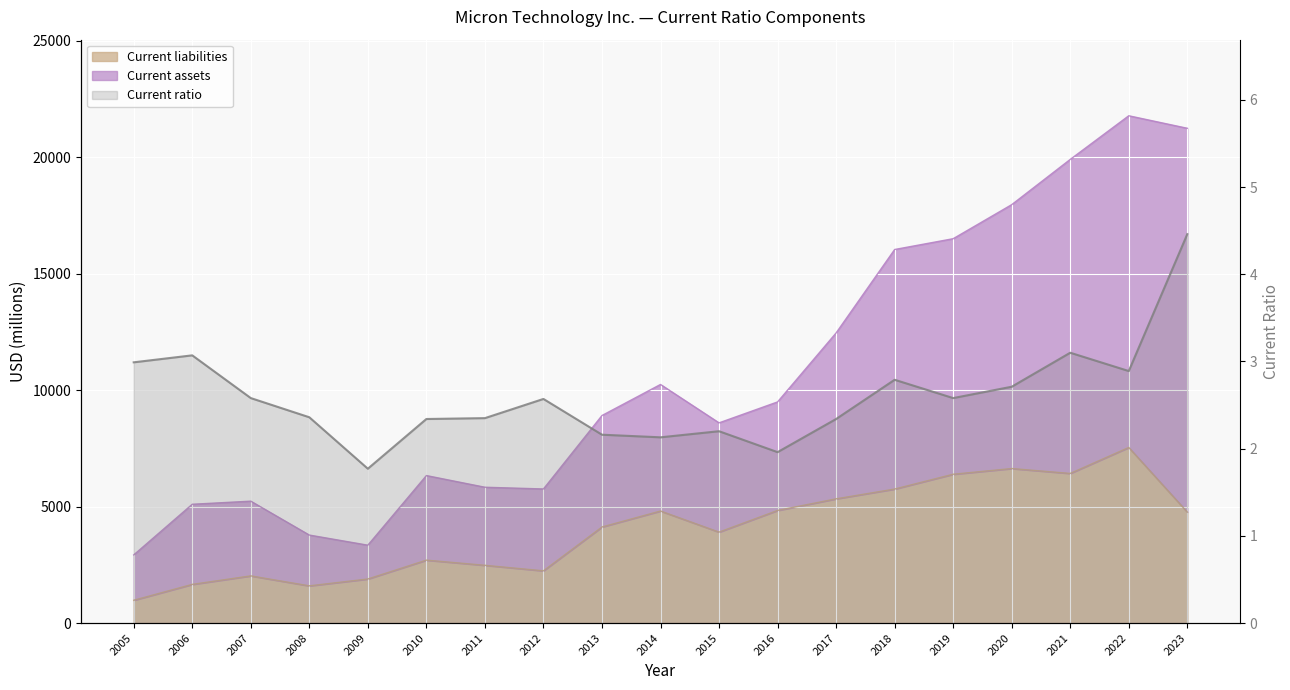

Count the number of categories in the chart.

19